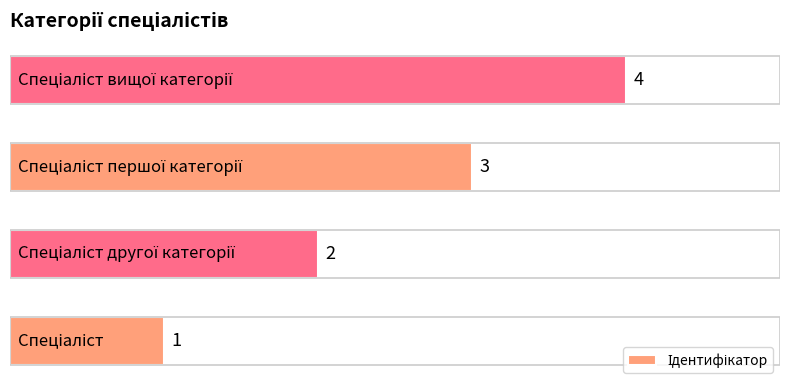

How many values are between 2 and 4?

3